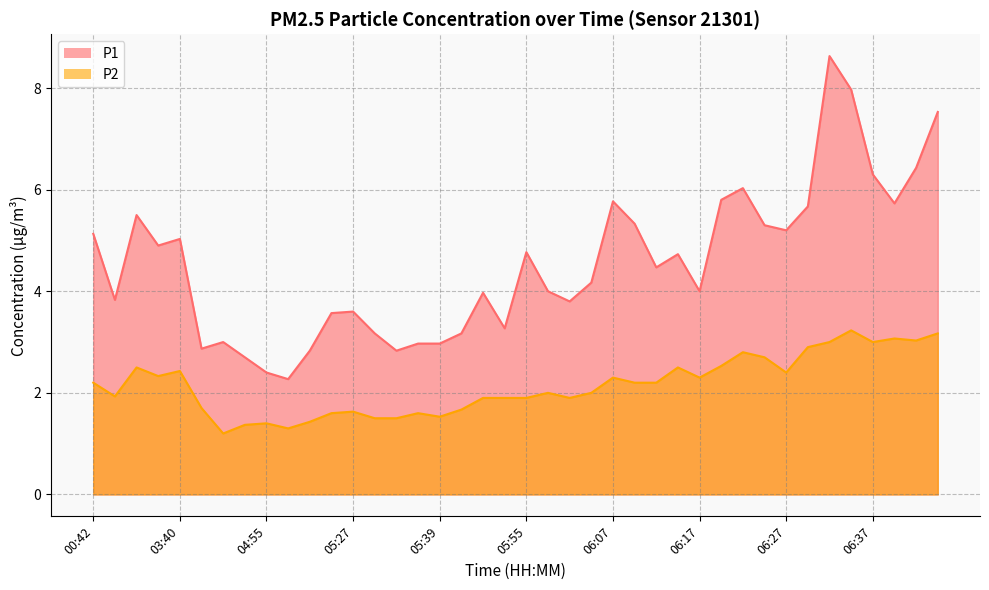

True or false: P2 and P1 intersect in this chart.

False